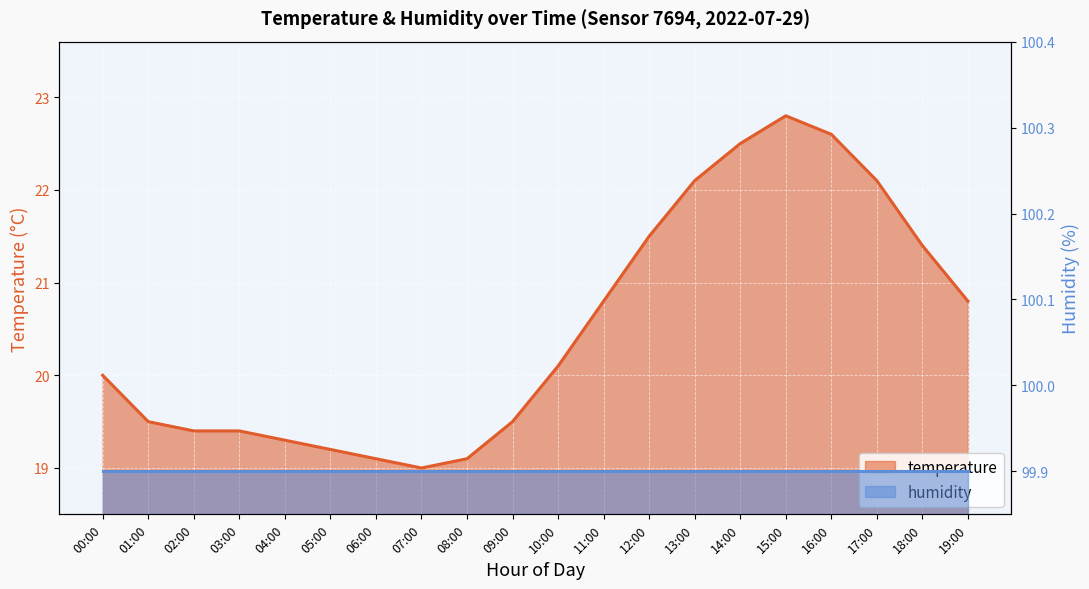

Reading left to right, list all the values displayed in this chart.

00:00=20.0	01:00=19.5	02:00=19.4	03:00=19.4	04:00=19.3	05:00=19.2	06:00=19.1	07:00=19.0	08:00=19.1	09:00=19.5	10:00=20.1	11:00=20.8	12:00=21.5	13:00=22.1	14:00=22.5	15:00=22.8	16:00=22.6	17:00=22.1	18:00=21.4	19:00=20.8